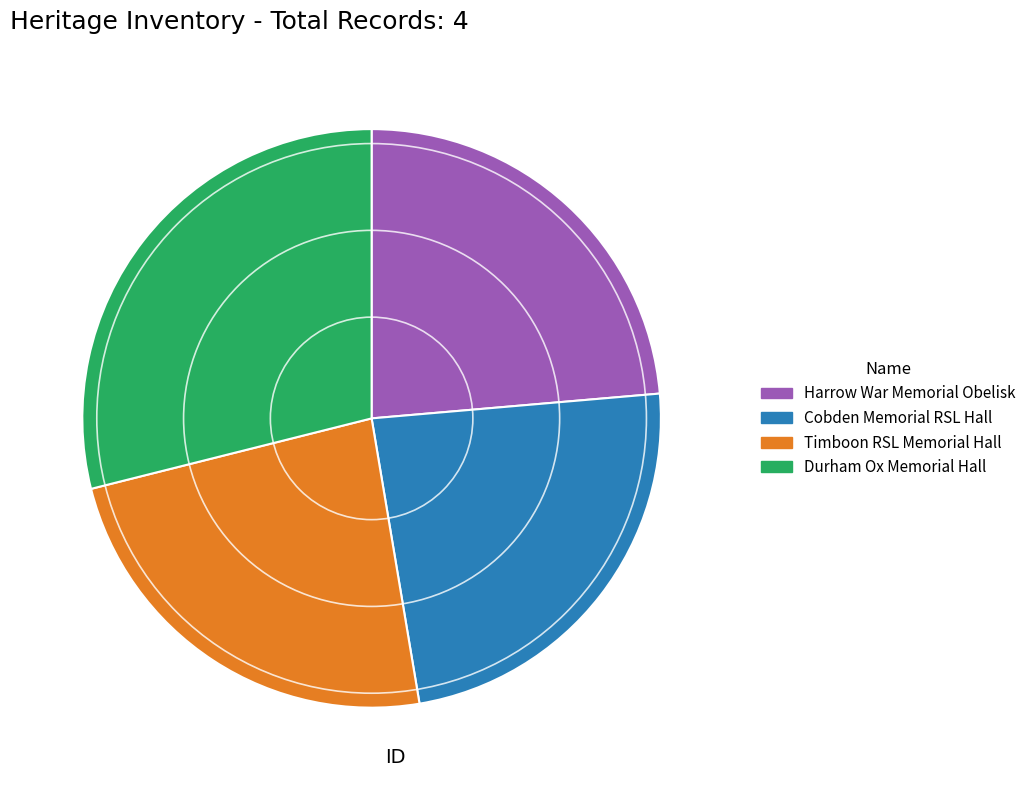

How many segments does this pie chart have?

4